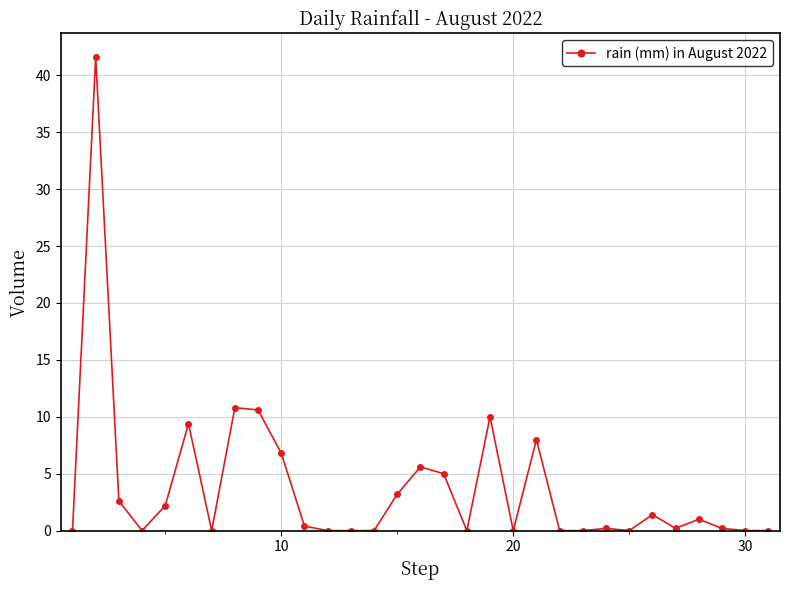

How many lines are shown in the chart?

1